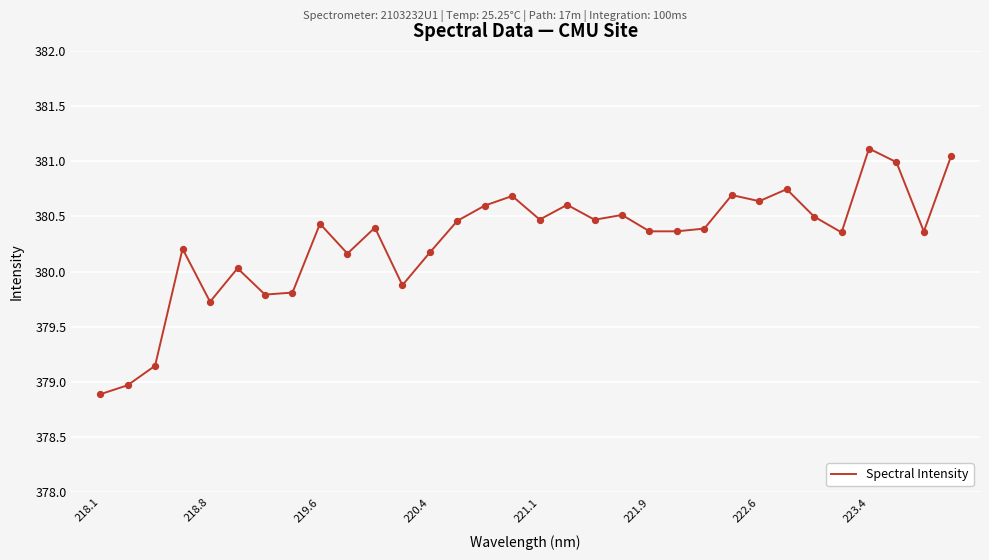

What is the smallest value displayed?

378.9